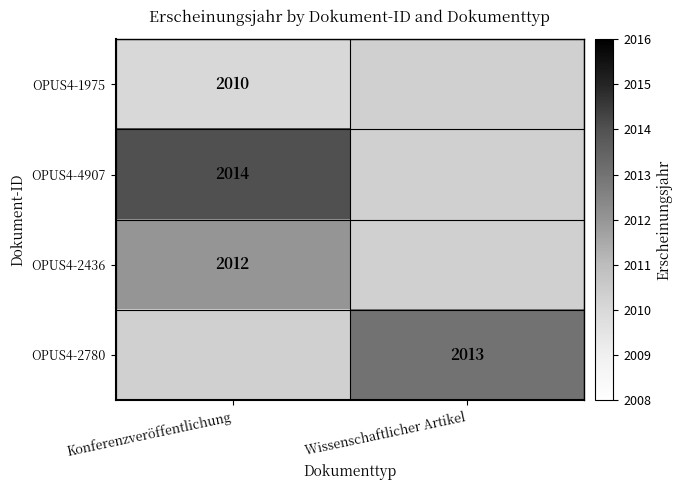

Is the value of OPUS4-4907 at Konferenzveröffentlichung greater than the value of OPUS4-1975 at Konferenzveröffentlichung?

Yes